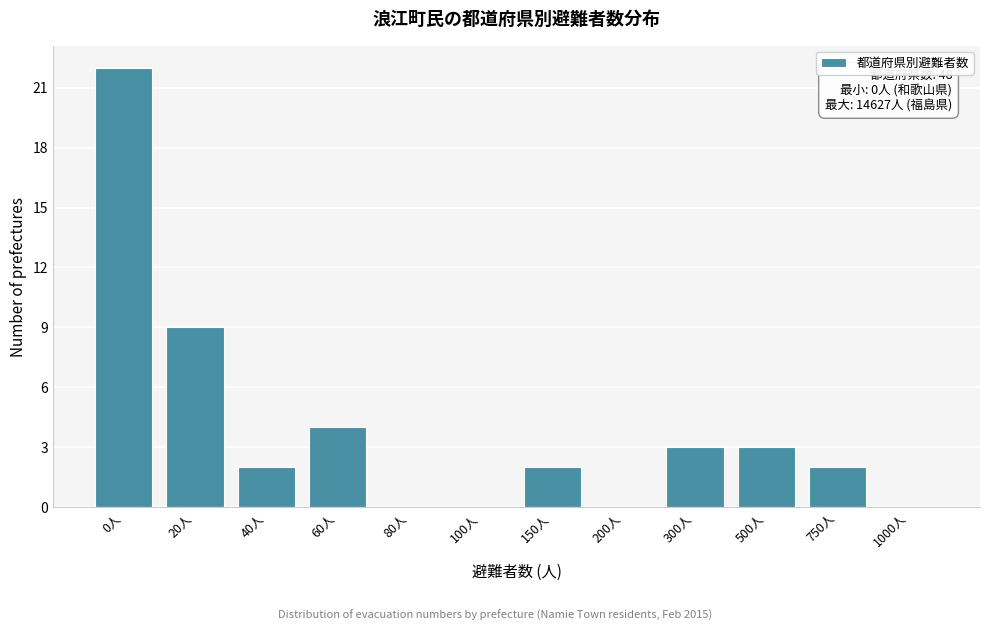

Reading right to left, list all the values displayed in this chart.

1000人=0	750人=2	500人=3	300人=3	200人=0	150人=2	100人=0	80人=0	60人=4	40人=2	20人=9	0人=22